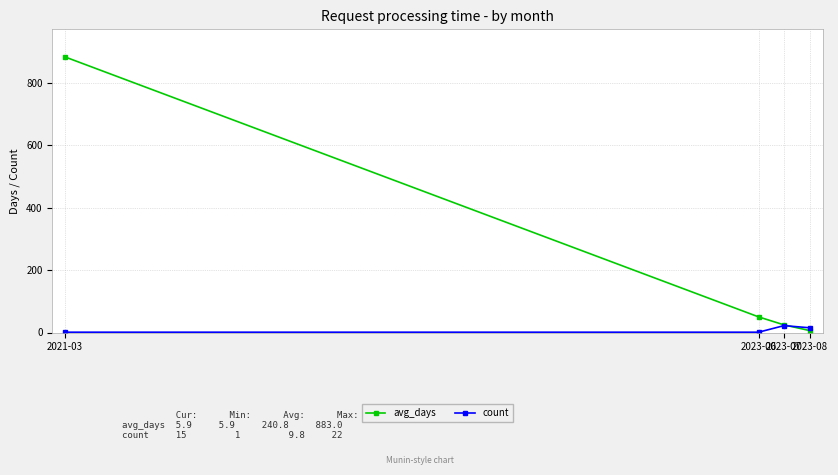

How many count values are between 1 and 22?

4